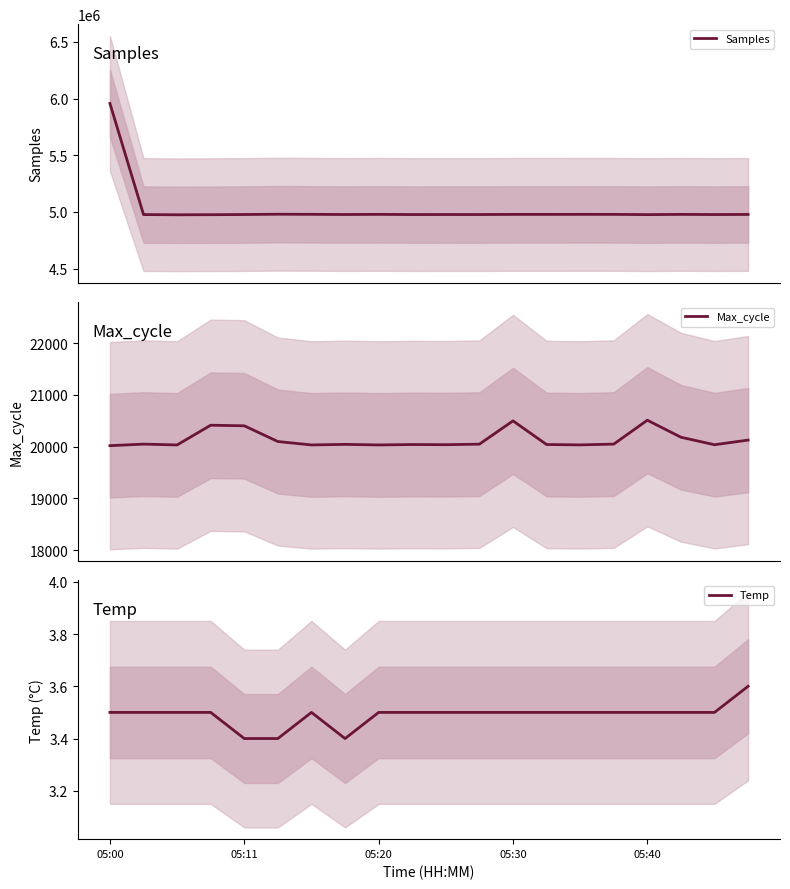

Which category has the highest value across all series?

05:00